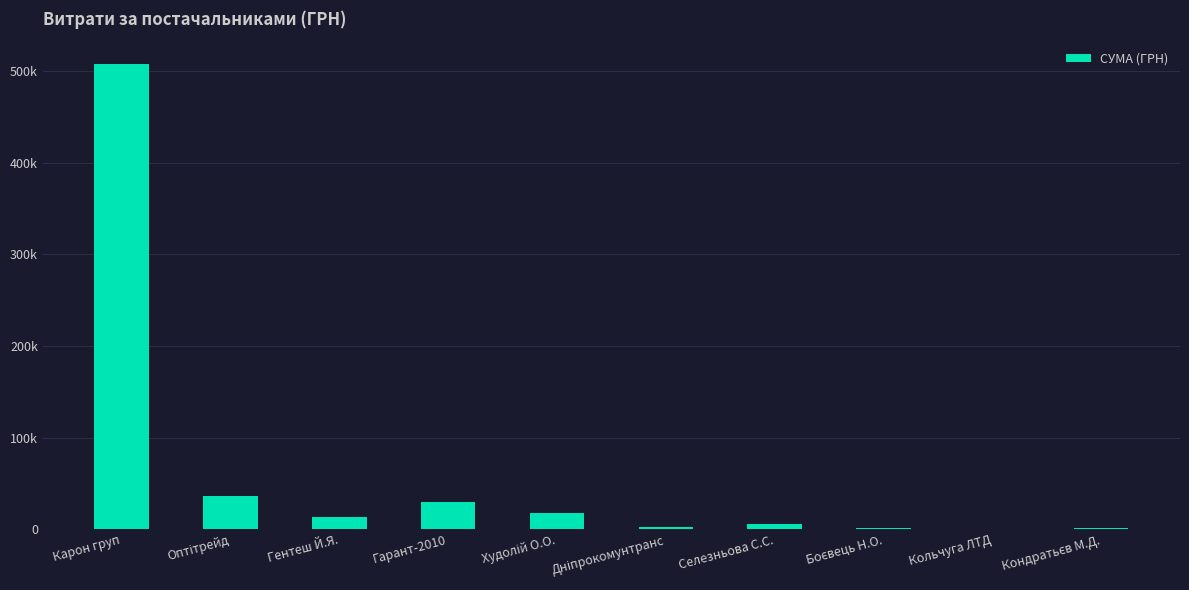

Is it true that the value at Дніпрокомунтранс is 3893.0?

False